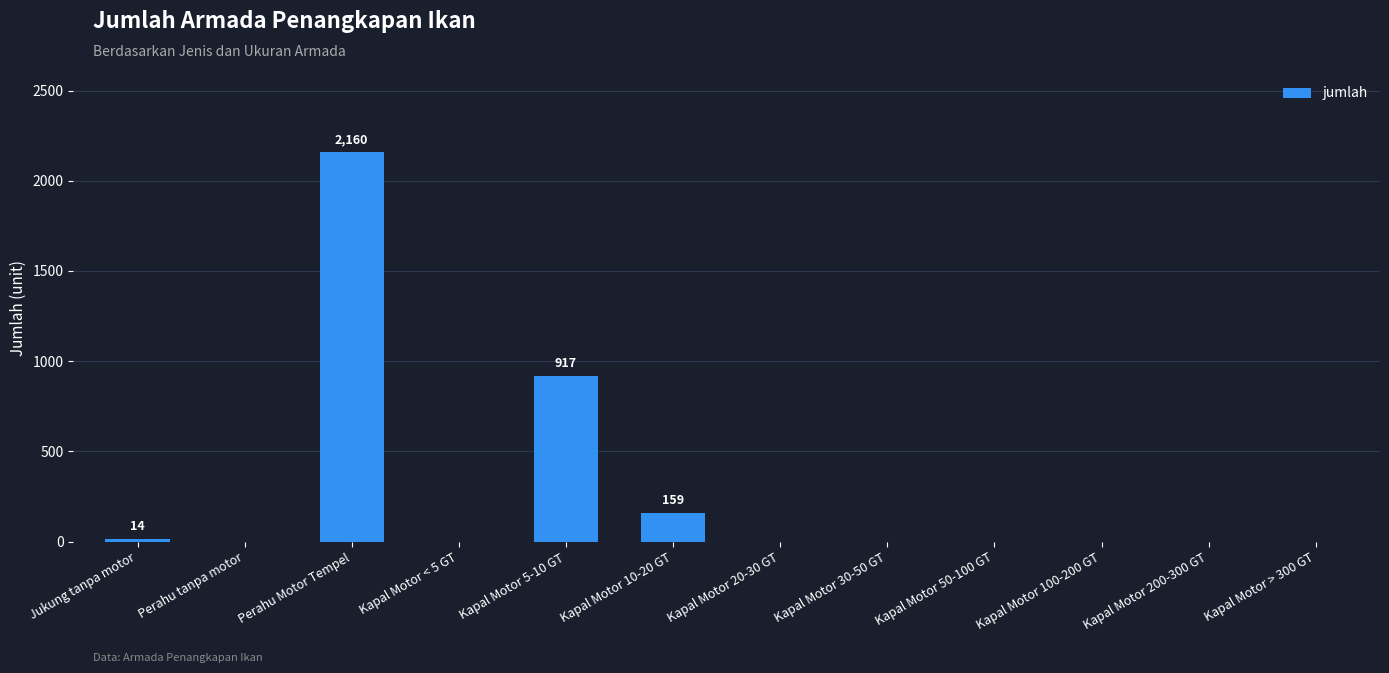

The chart shows a value of 0 at Kapal Motor 200-300 GT. True or false?

True